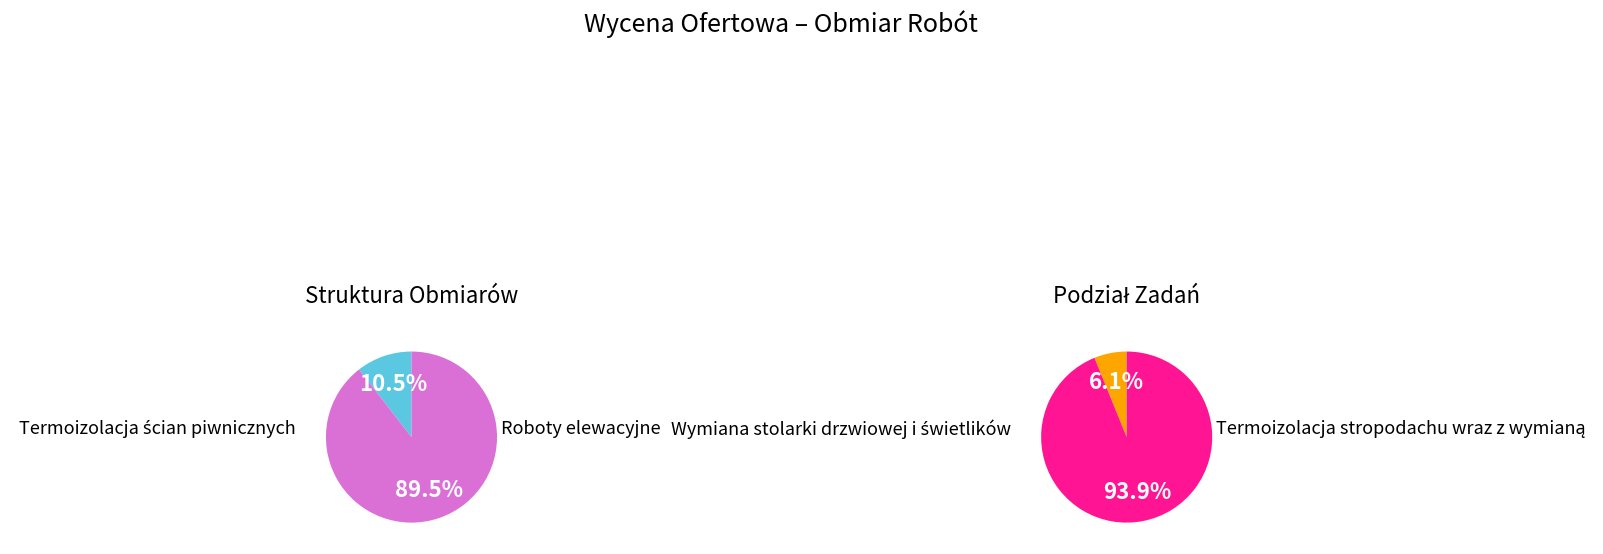

How many slices are in this pie chart?

4